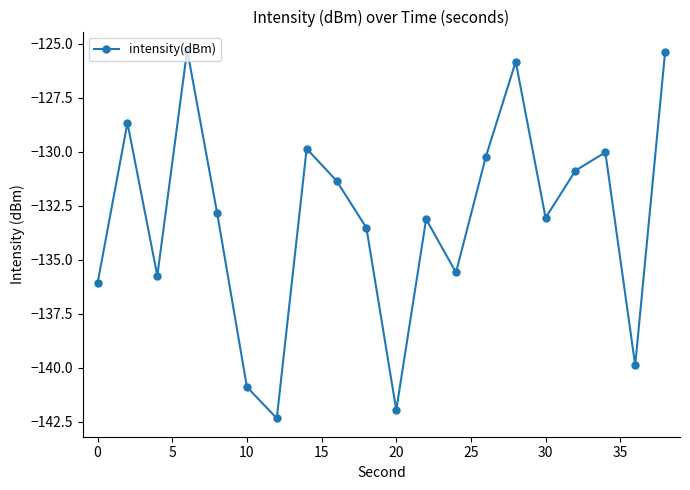

How many interior local valleys (lower than both neighbors) does the data have?

6